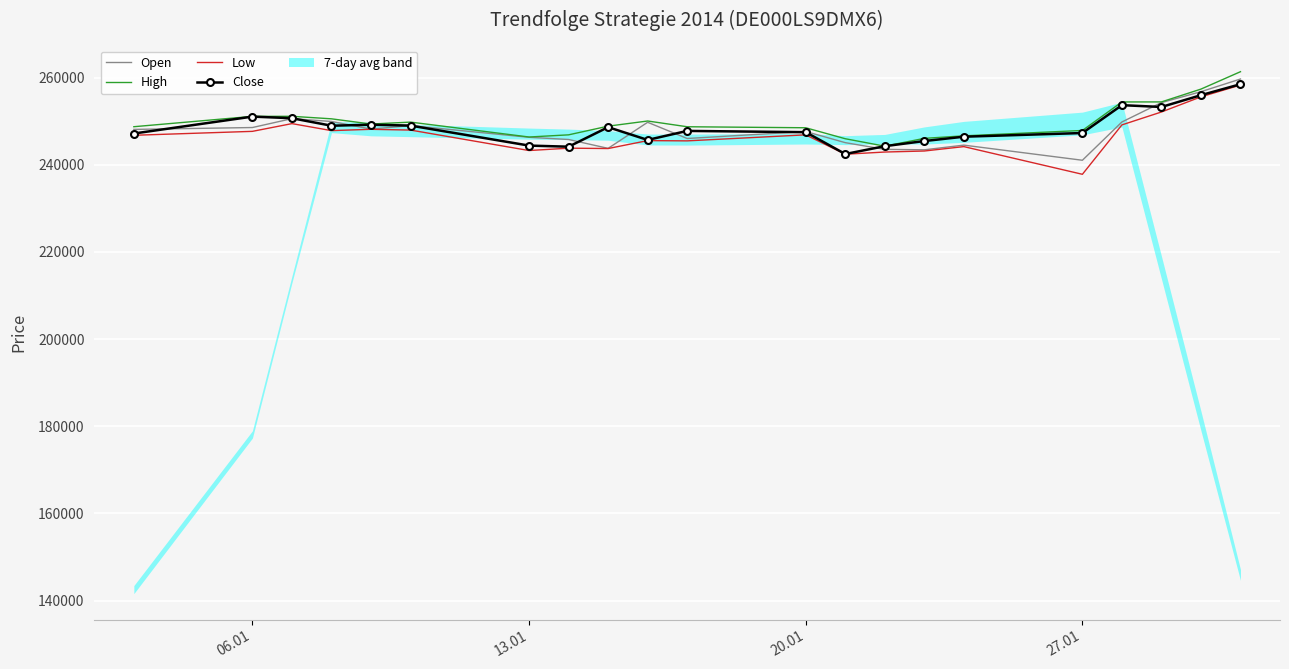

How many values in the Open series exceed 248097?

10